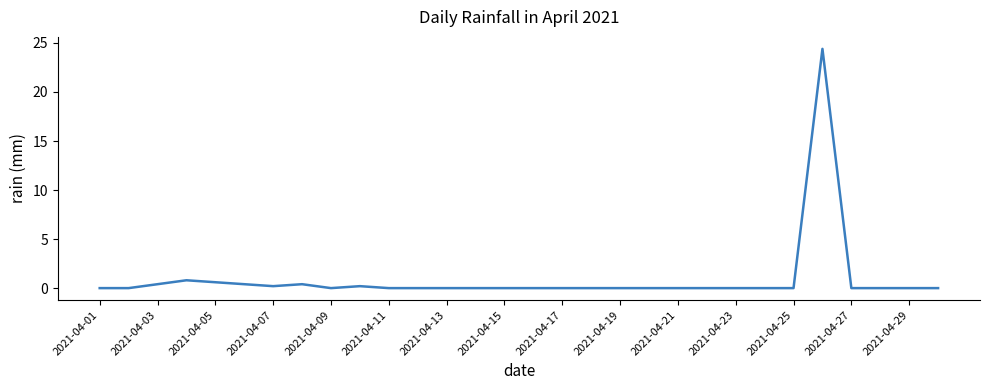

What is the greatest value displayed?

24.4